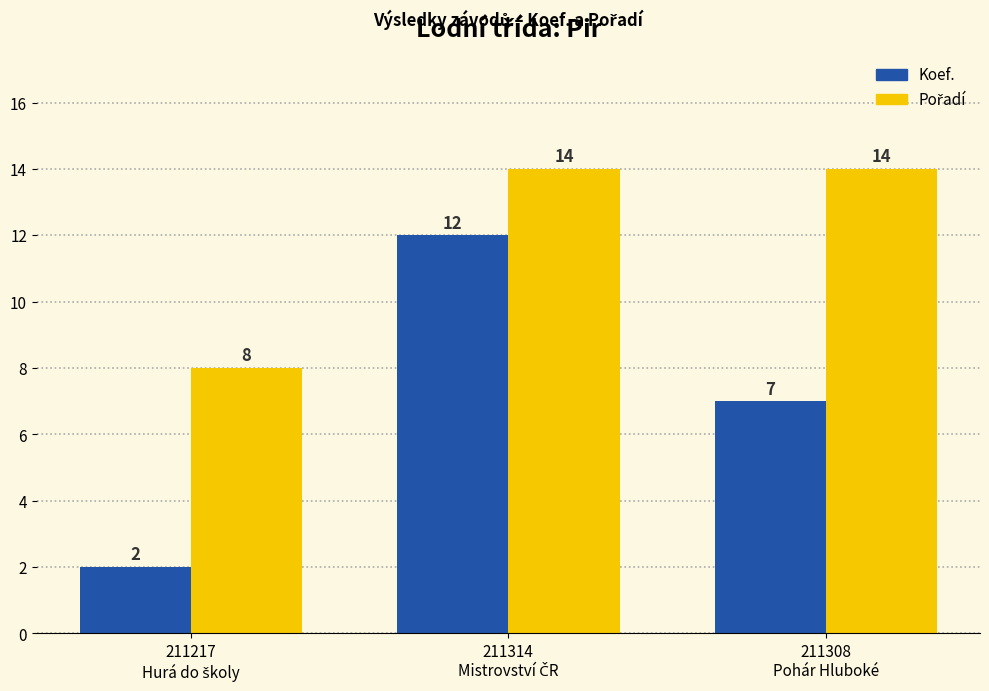

How many Koef. values are between 2 and 12?

3